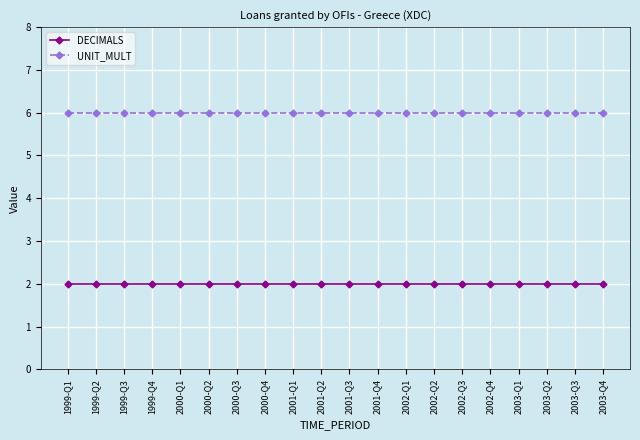

Rank the series at 2003-Q2 from highest to lowest value.

UNIT_MULT, DECIMALS